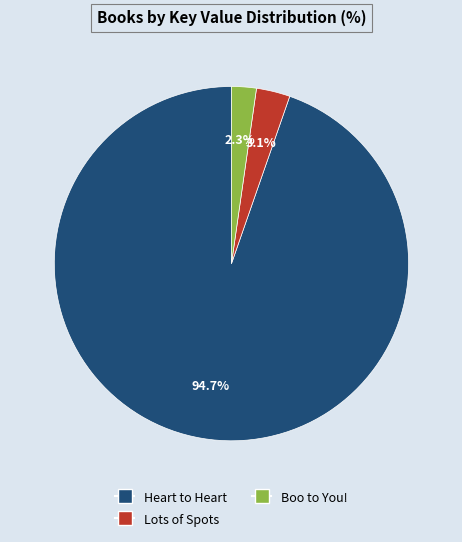

Which category has the biggest portion of the pie?

Heart to Heart